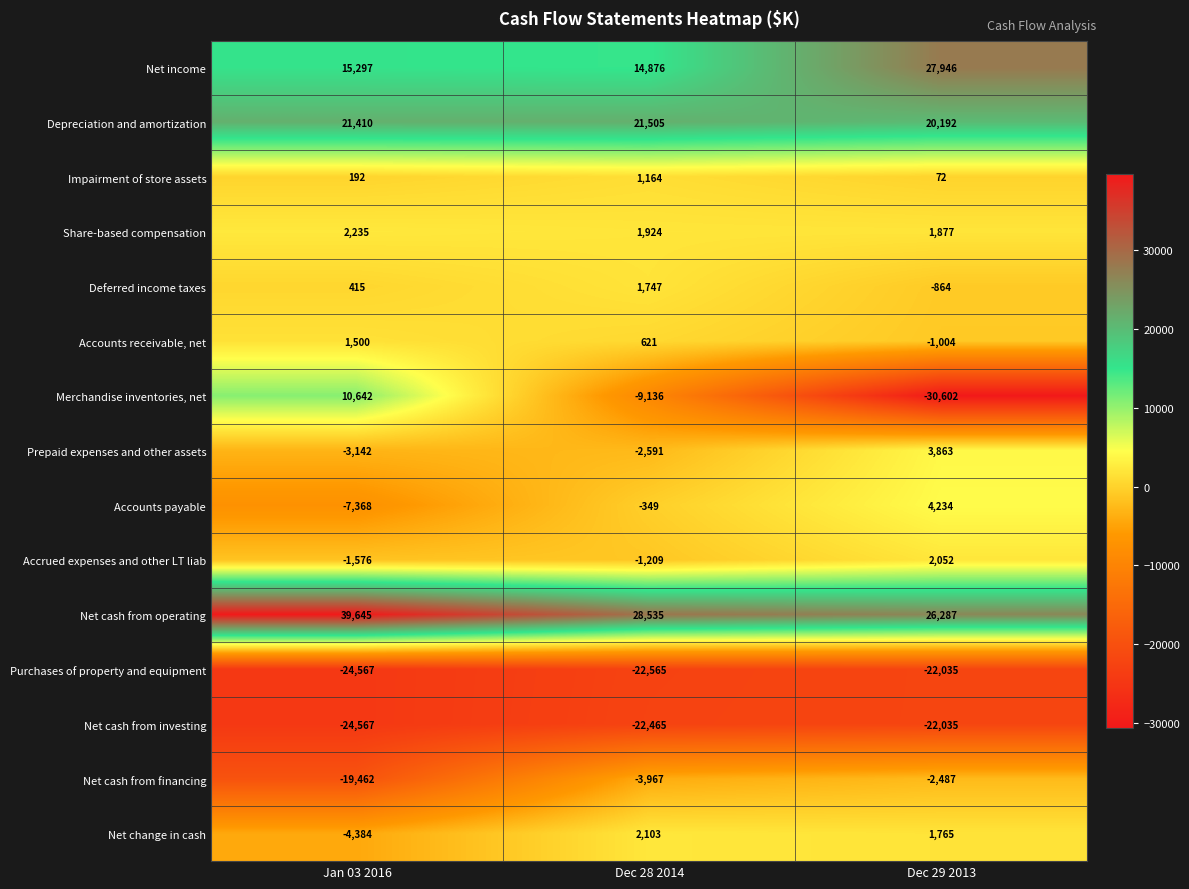

Count the Deferred income taxes values in the range -864 to 1747.

3